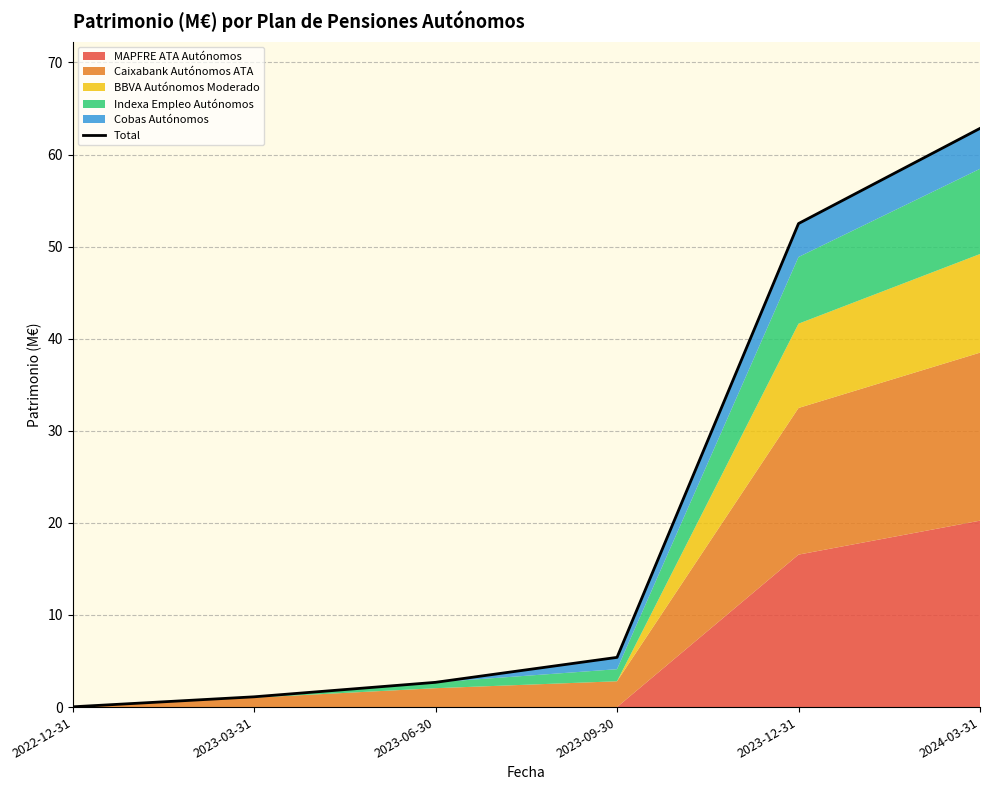

What is the change in value from 2023-03-31 to 2023-06-30?

+1.6